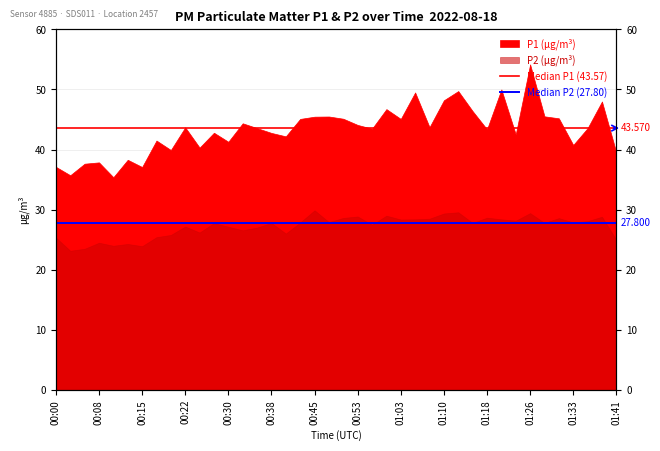

What is the sum of the Median P1 (43.57) values at 00:00 and 00:08?

87.1